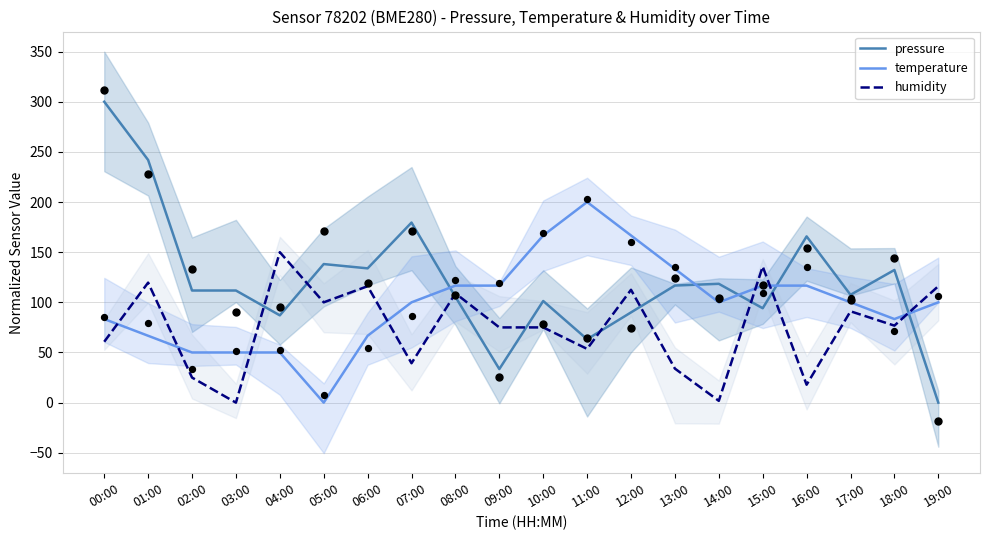

What is the total value across all series at 09:00?

225.1